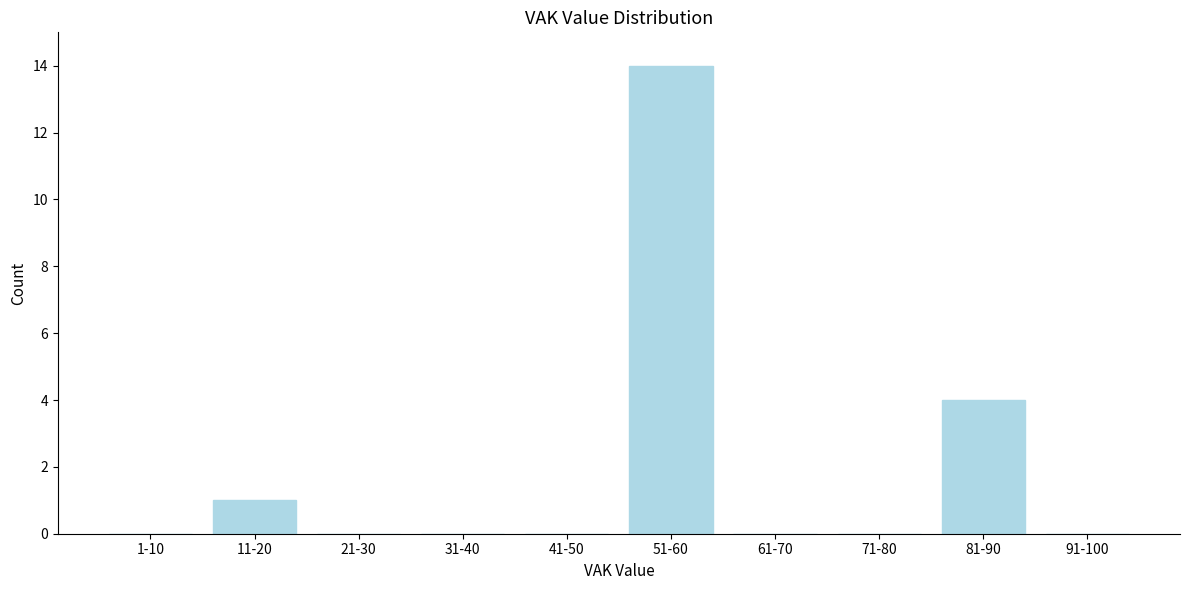

Reading right to left, transcribe all the data shown in this chart.

91-100=0	81-90=4	71-80=0	61-70=0	51-60=14	41-50=0	31-40=0	21-30=0	11-20=1	1-10=0